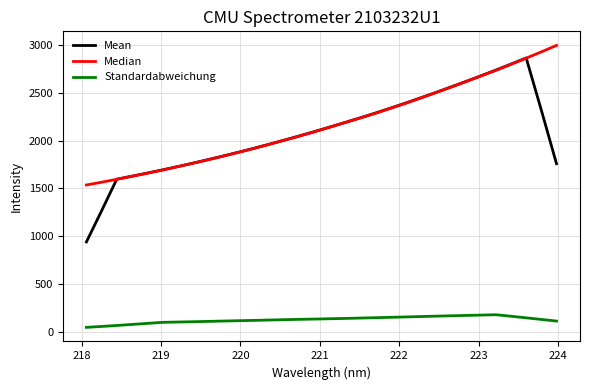

Is this an area chart (filled region under the line)?

No